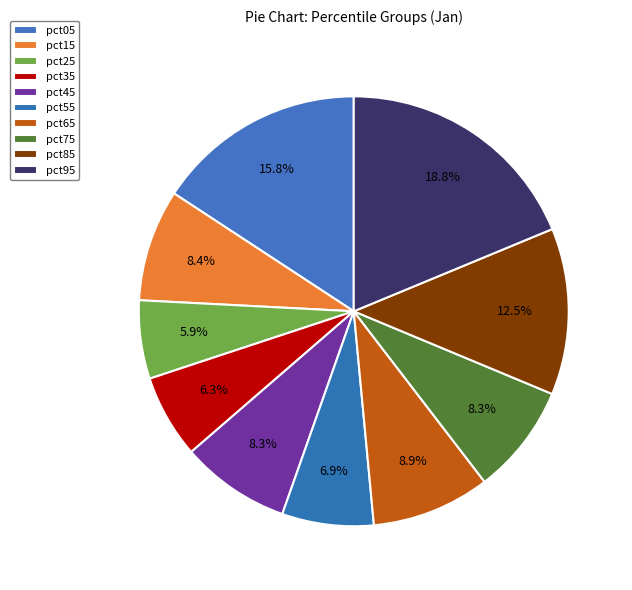

Does pct95 account for over 50% of the chart?

No